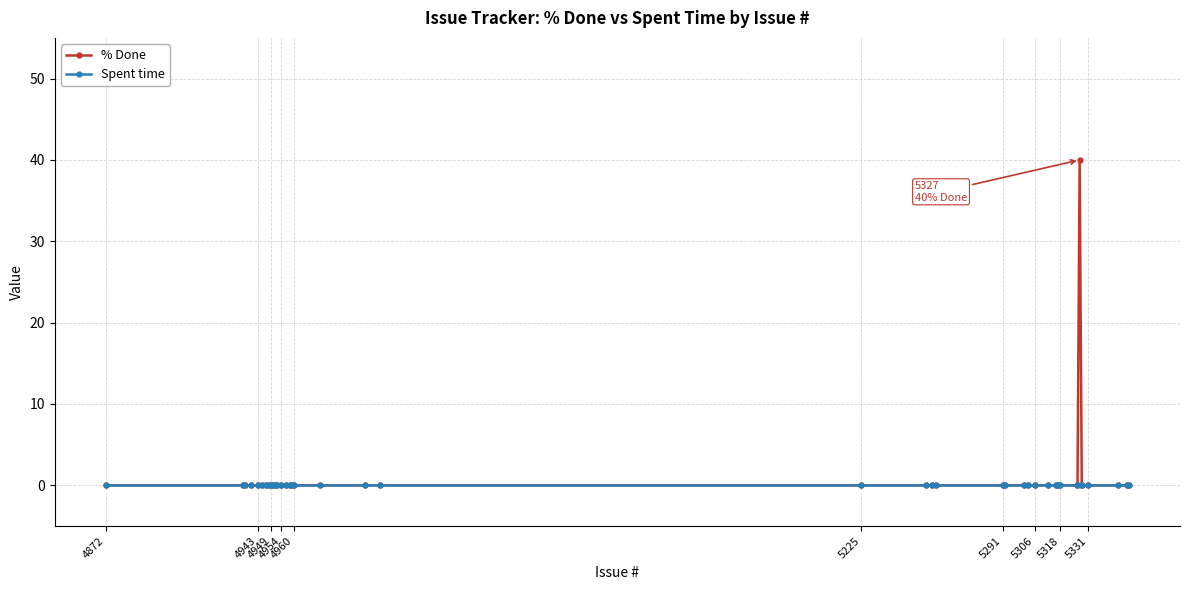

Rank the series by their maximum value, from highest to lowest.

% Done, Spent time